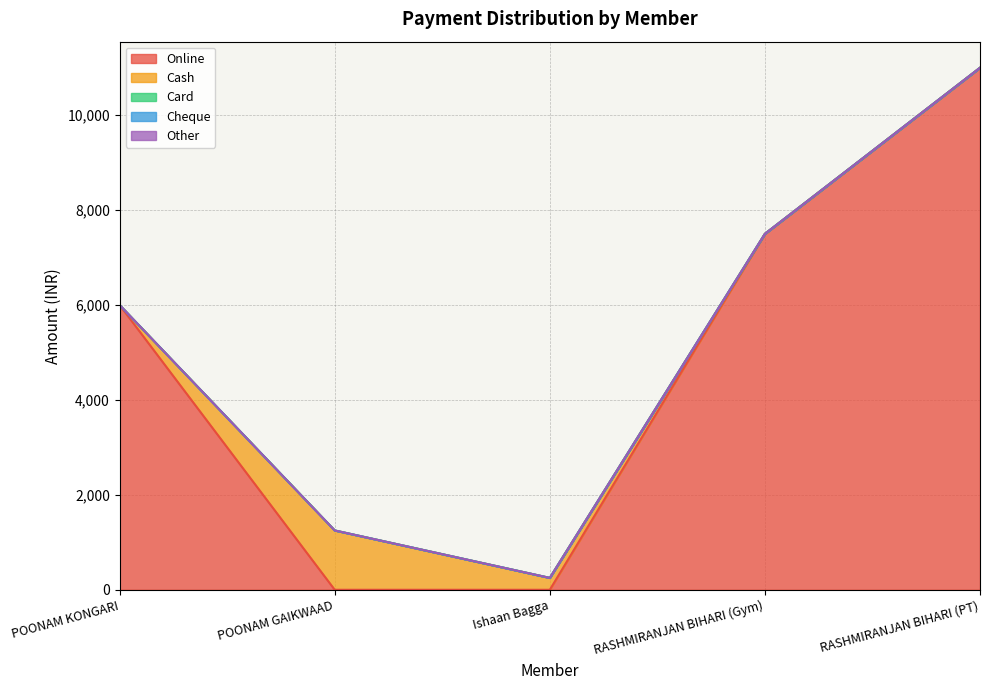

True or false: Cash and Cheque intersect in this chart.

False